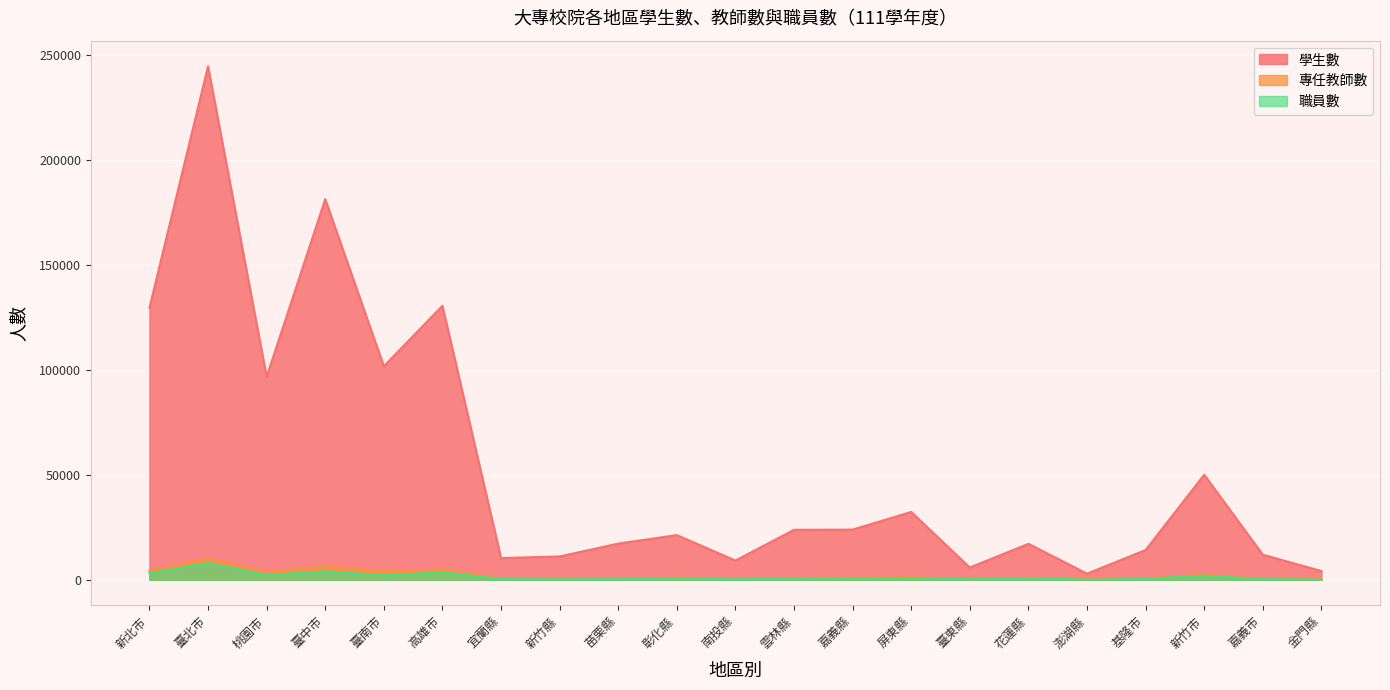

How many lines are shown in the chart?

3